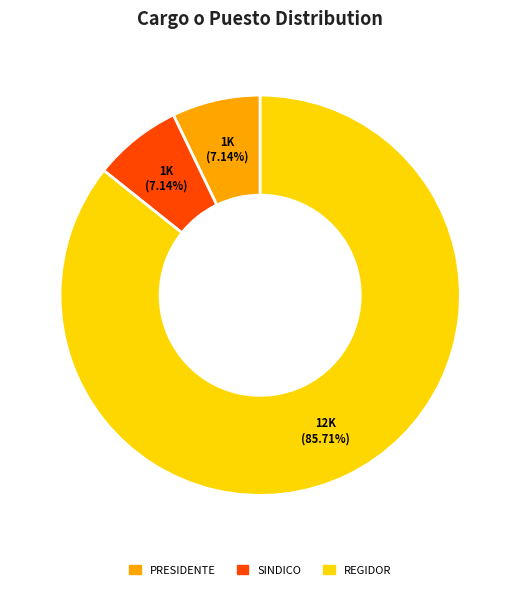

What percentage do REGIDOR and PRESIDENTE together represent?

92.9%